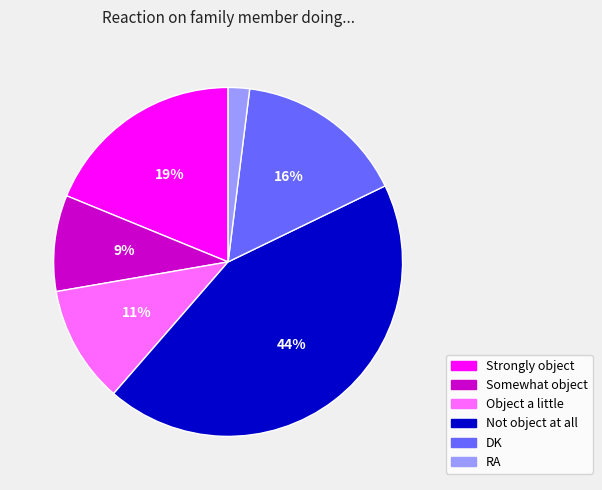

Does Somewhat object account for over 50% of the chart?

No